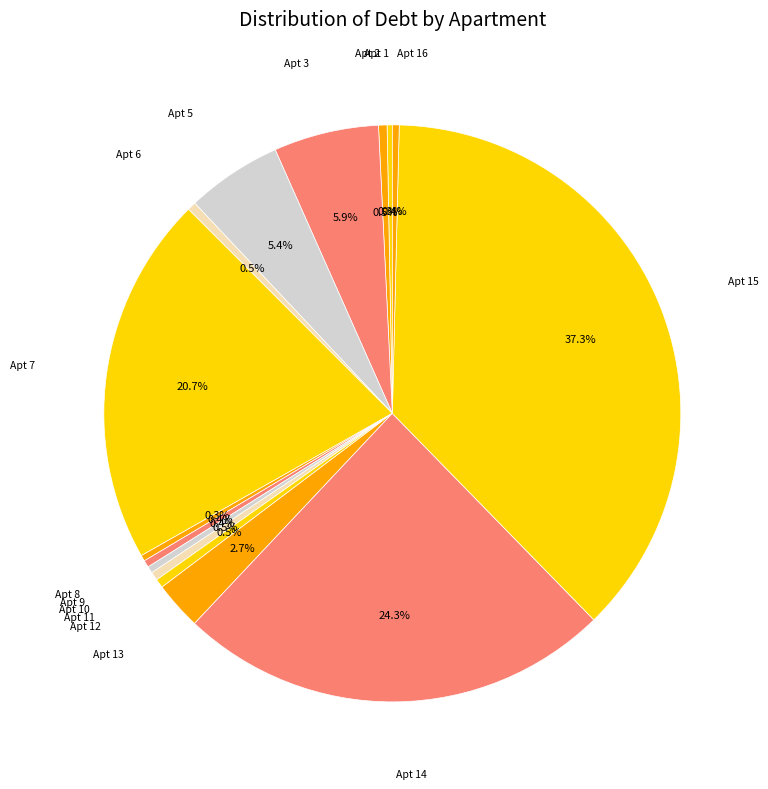

Is there any slice that represents more than half of the pie?

No